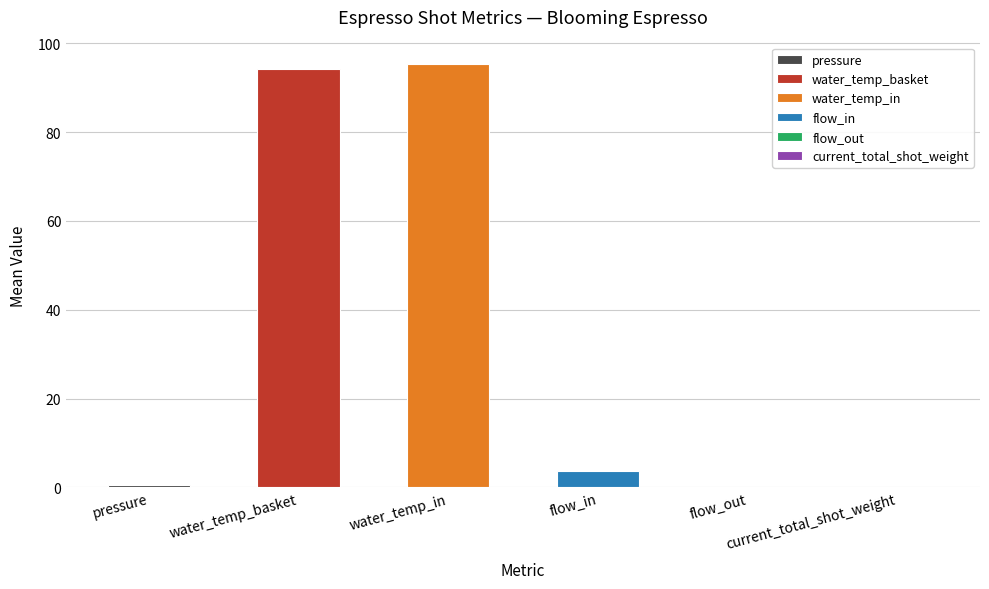

What is the difference between the highest and lowest values at 0.0?

97.5